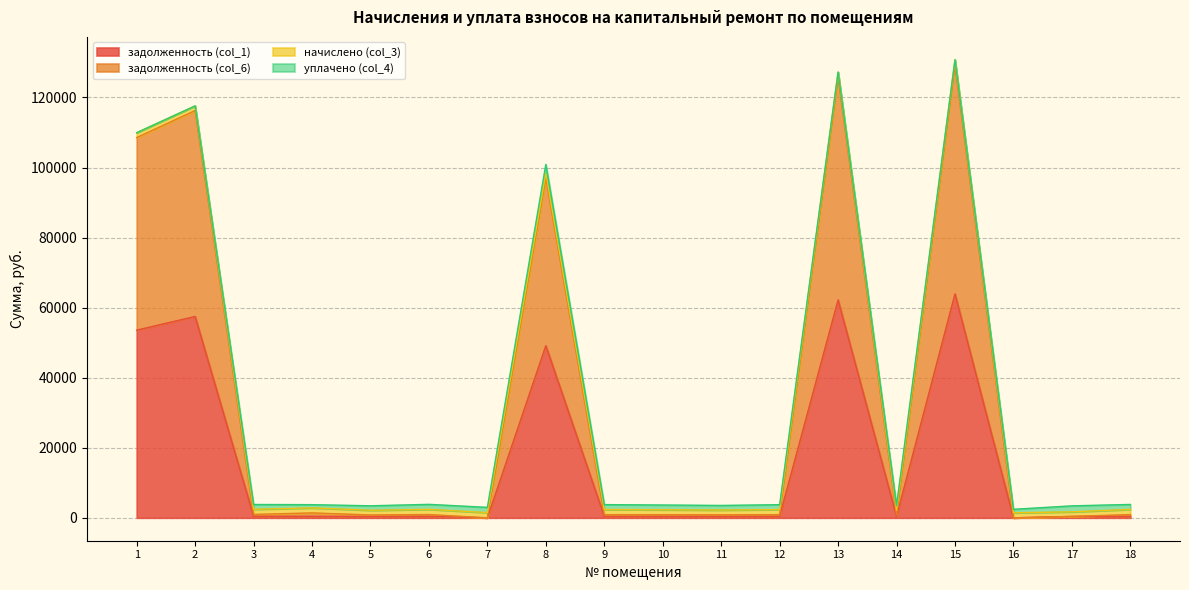

Is the value of задолженность (col_6) at 2 greater than the value of задолженность (col_1) at 2?

Yes